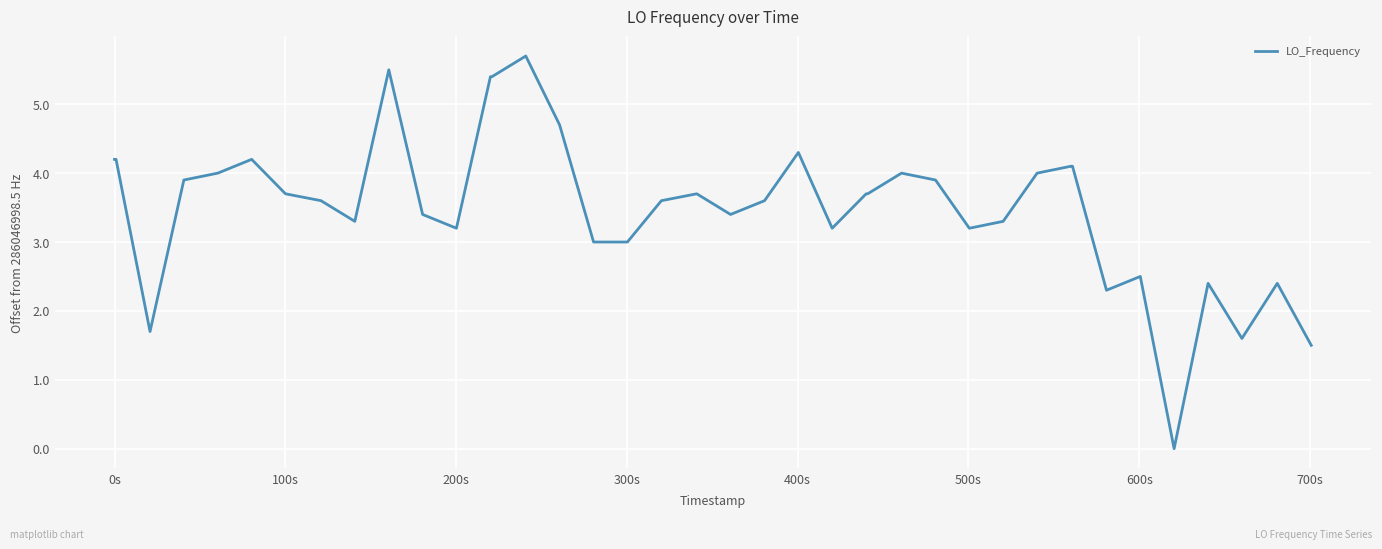

What is the difference between the maximum and minimum values?

5.7